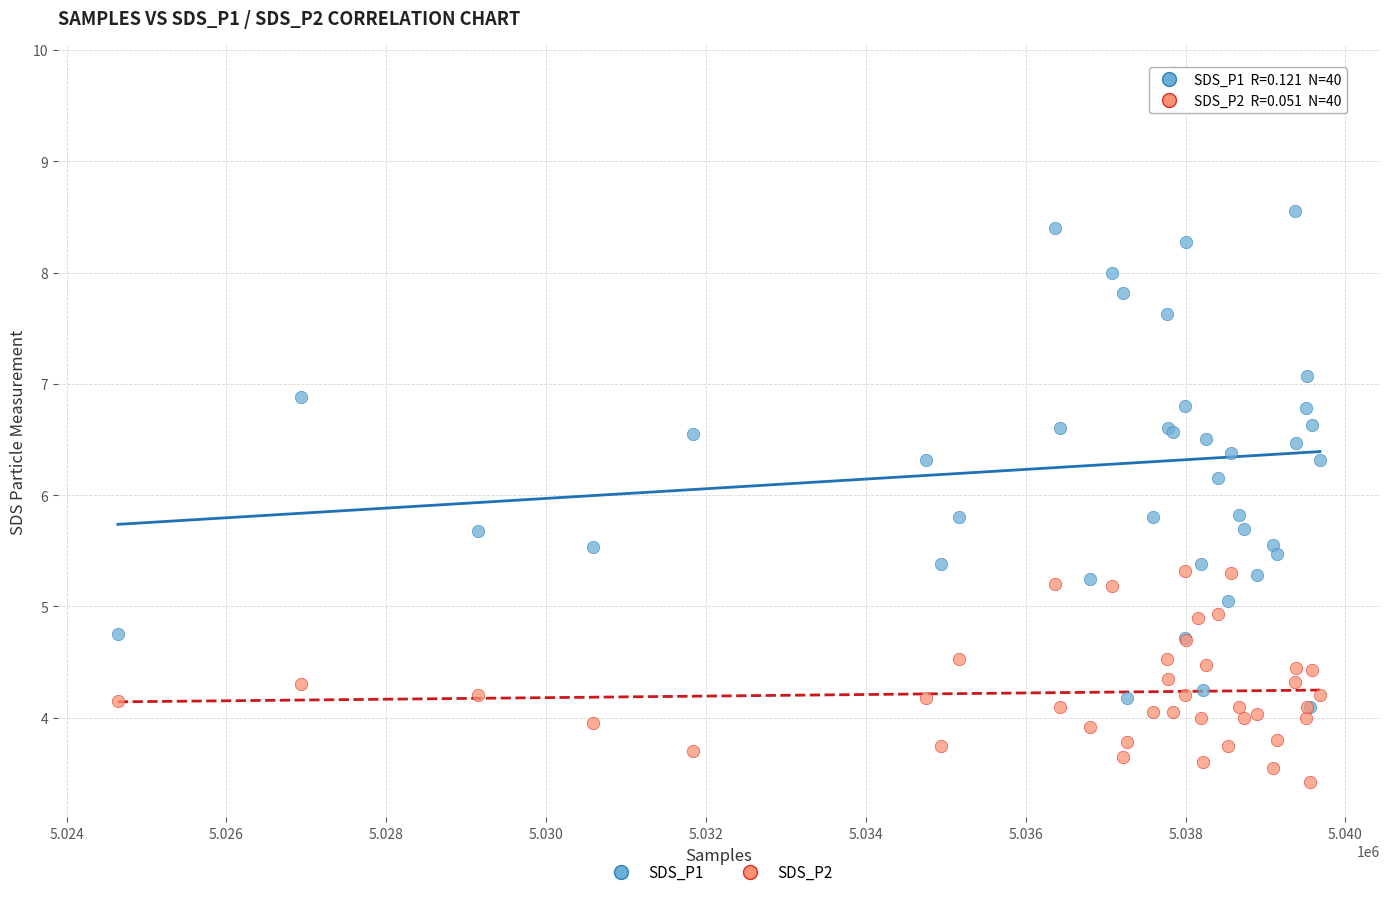

Which series reaches the maximum Y coordinate?

SDS_P1